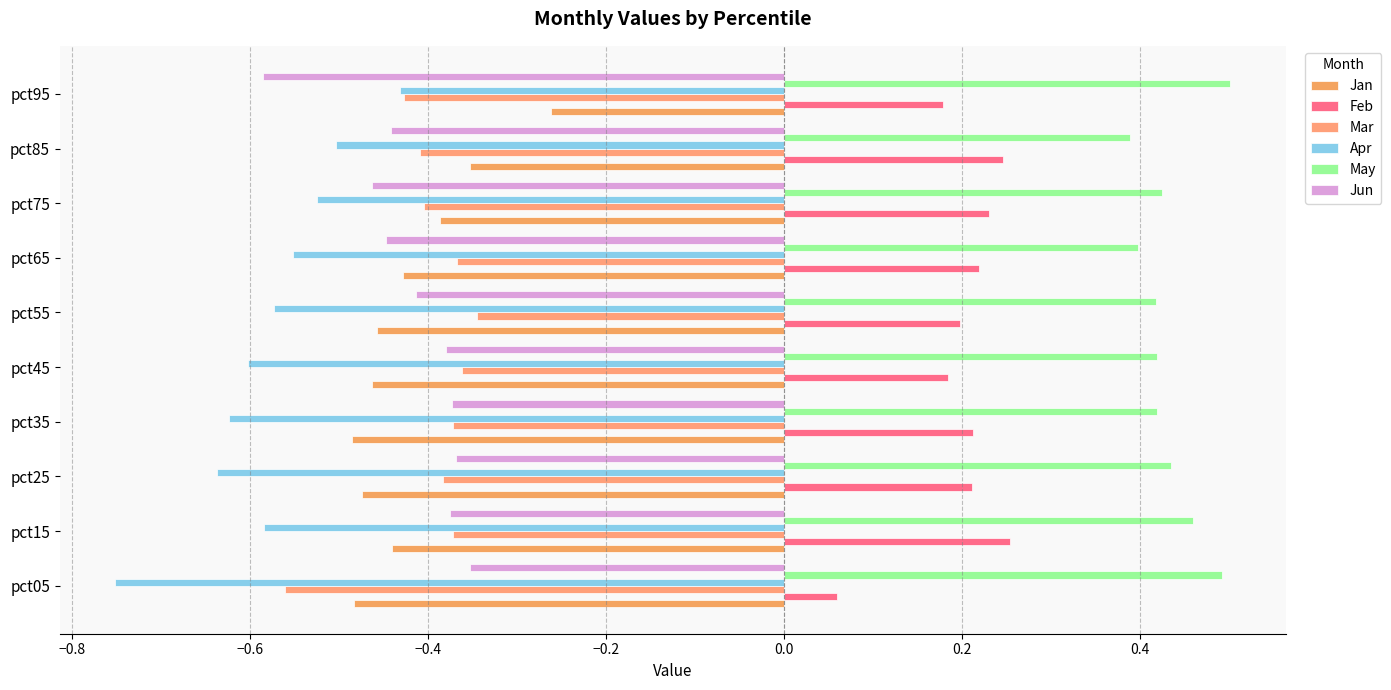

Which series has the largest range (max minus min)?

Apr